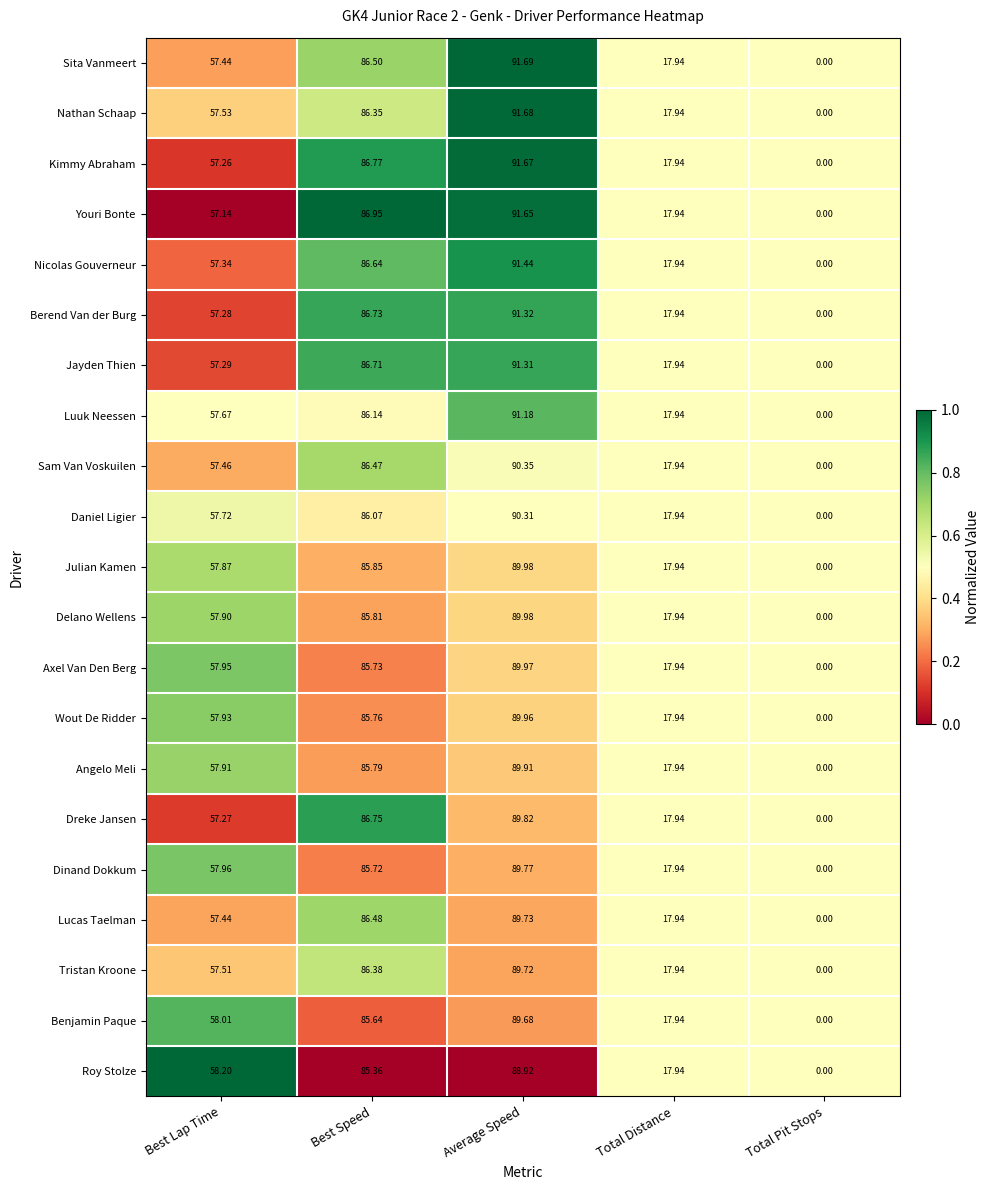

Which series has the widest spread of values?

Sita Vanmeert